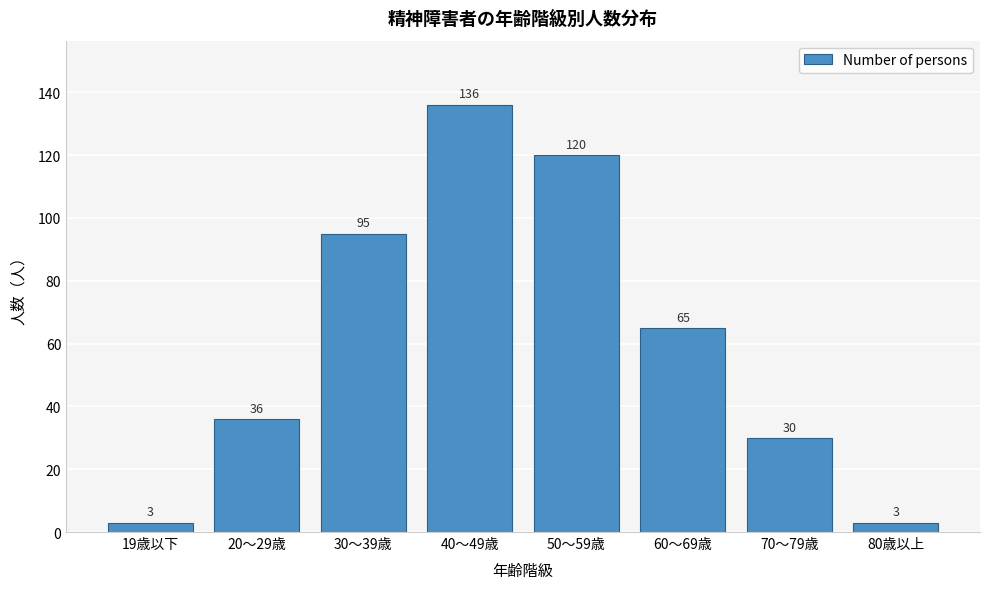

Reading left to right, transcribe all the data shown in this chart.

19歳以下=3	20～29歳=36	30～39歳=95	40～49歳=136	50～59歳=120	60～69歳=65	70～79歳=30	80歳以上=3